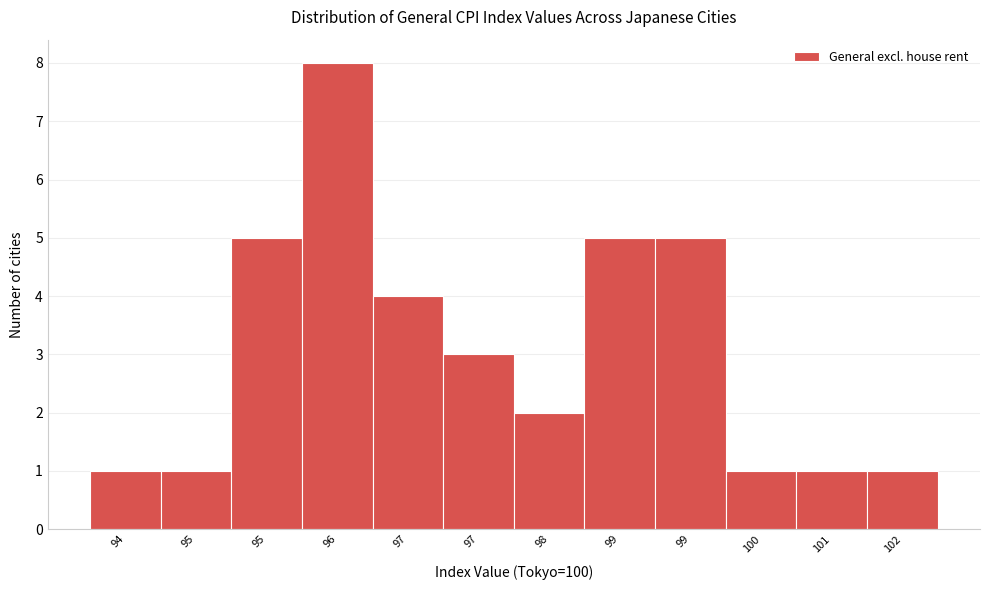

Count the number of categories in the chart.

12